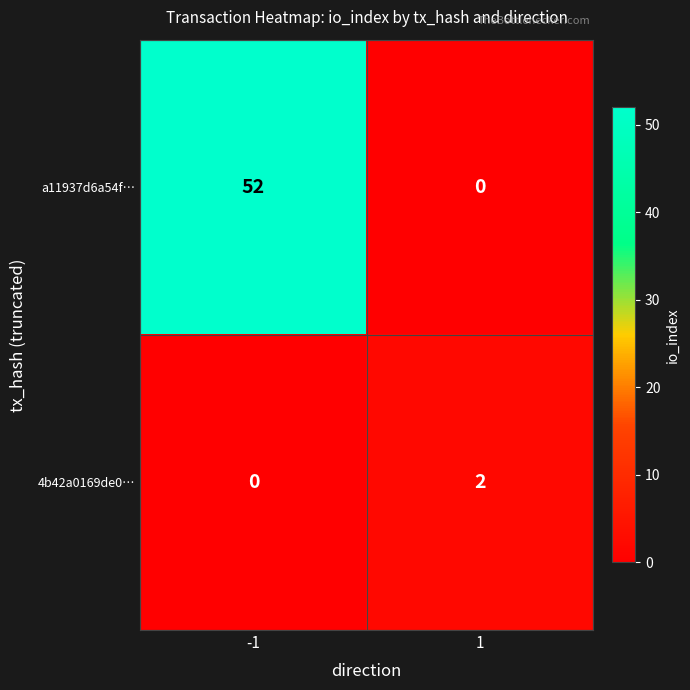

Which series has the largest total across all categories?

a11937d6a54f…